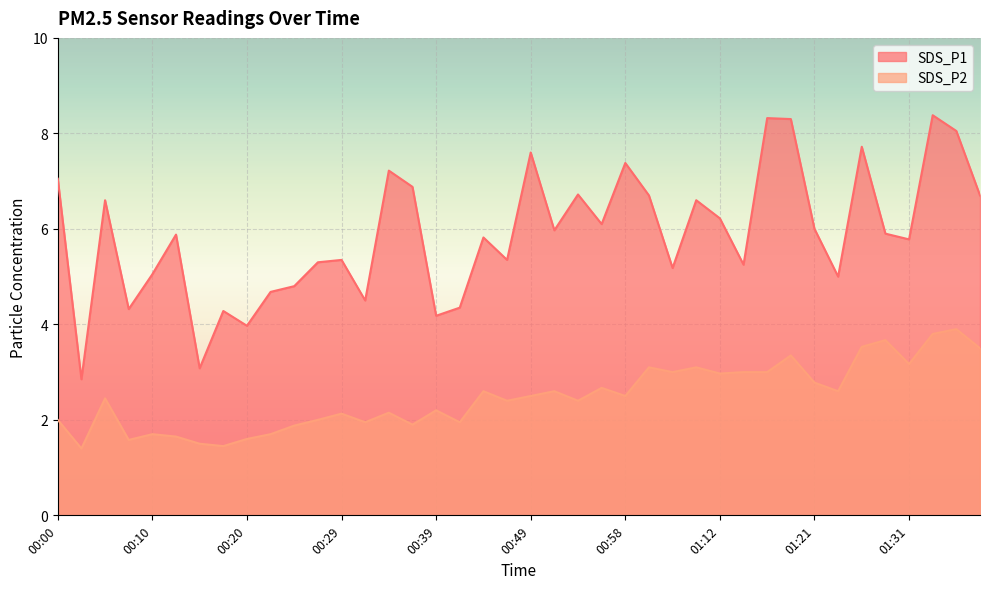

What is the average value of the SDS_P2 series?

2.5